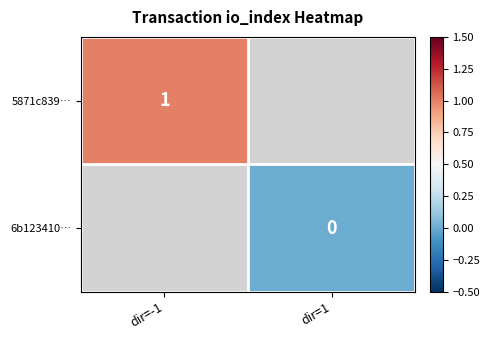

At how many categories does at least one series exceed 0?

1